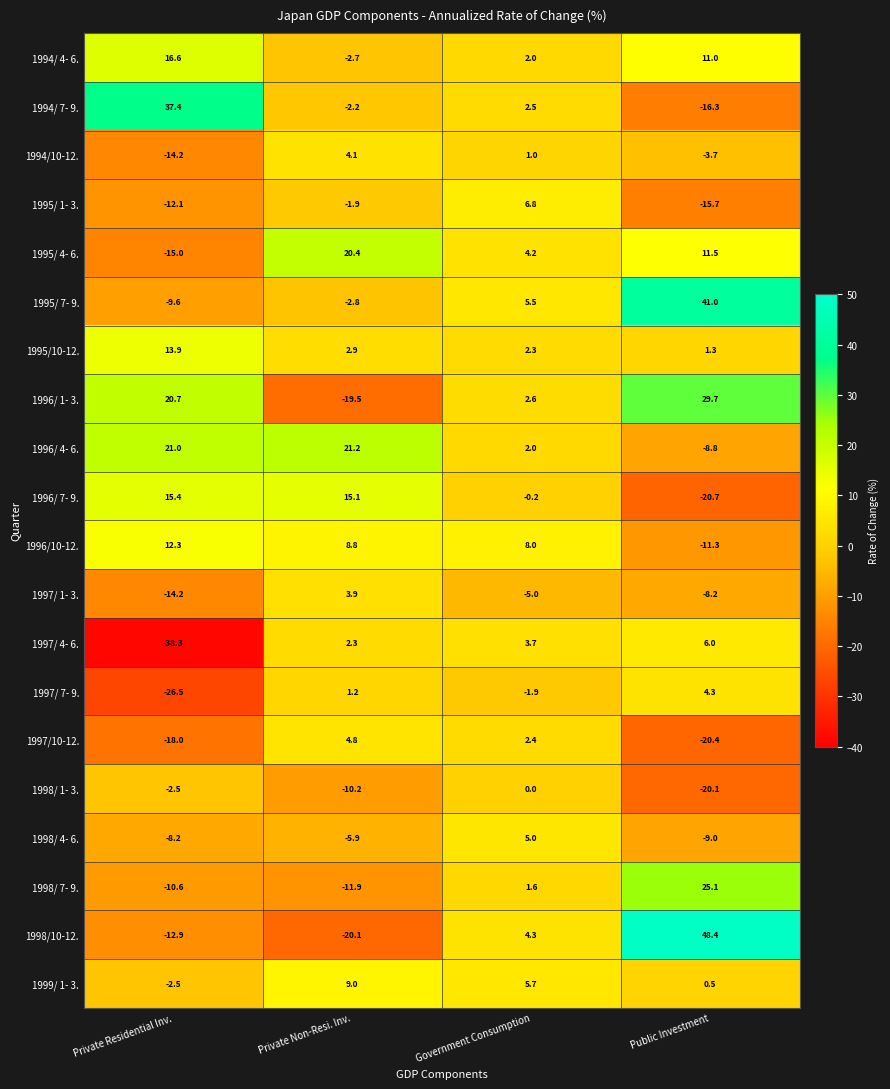

Count the number of data series in this chart.

20